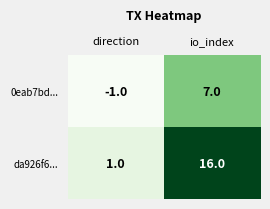

Where is da926f6... nearest to the value 8?

direction